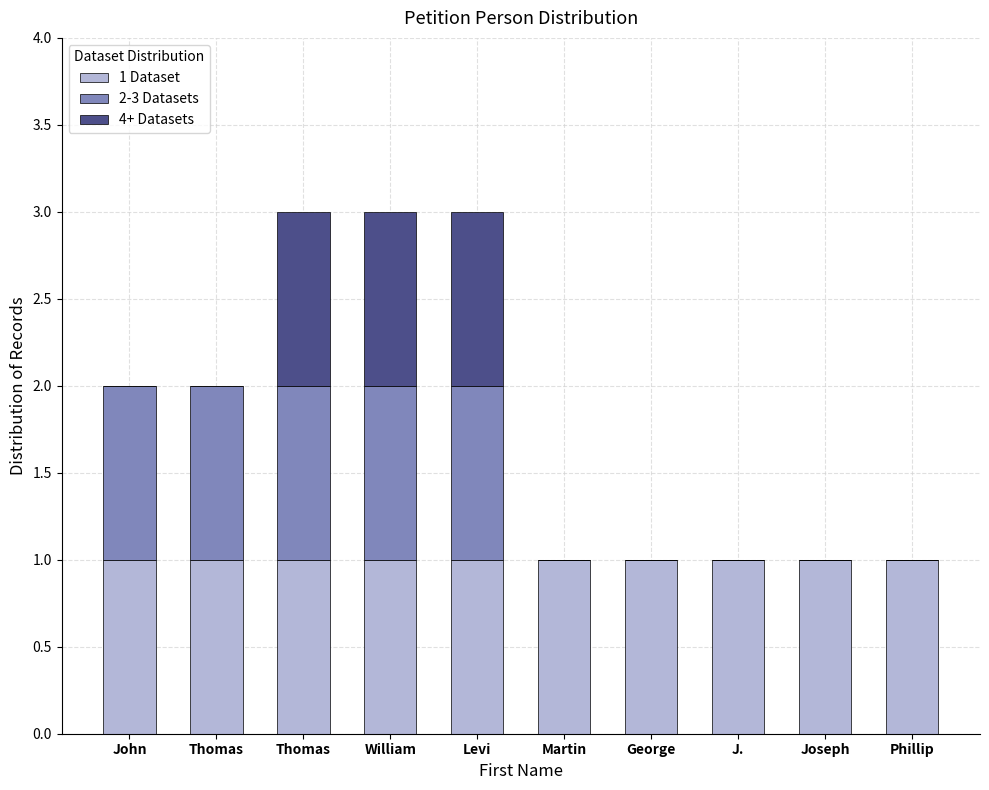

The 4+ Datasets series shows 0 at Thomas. True or false?

True